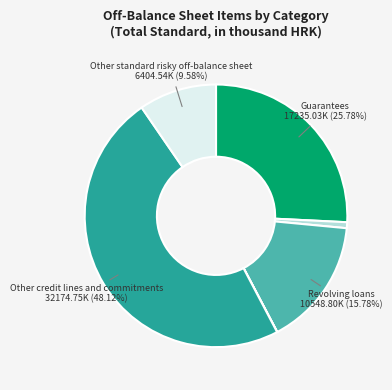

Is there a majority slice in this chart?

No